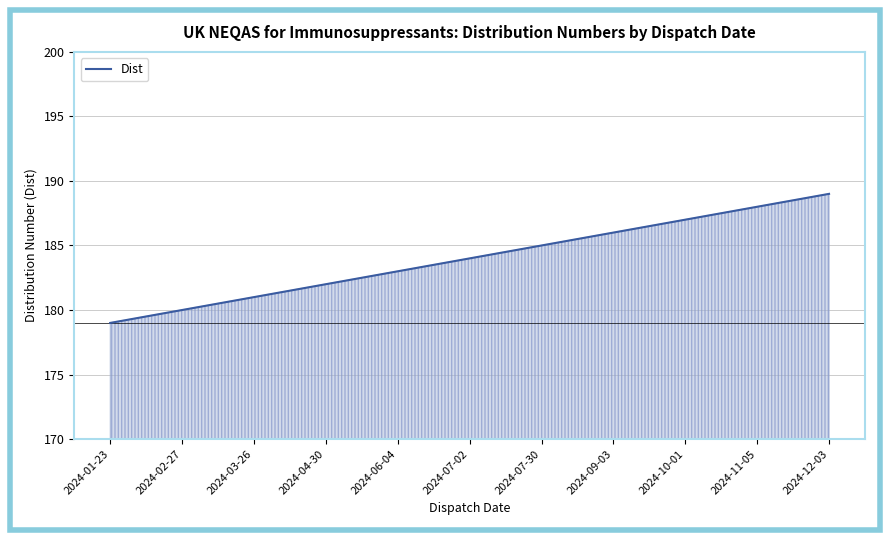

Does the chart display data point markers on the line(s)?

No